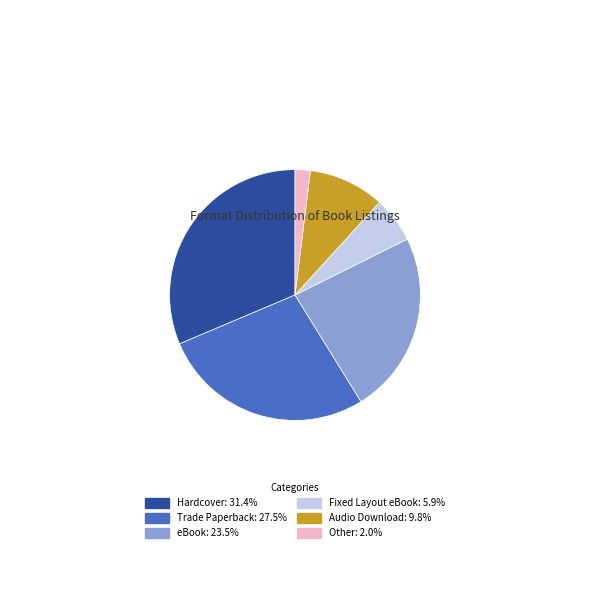

Combined, do Hardcover: 31.4% and Audio Download: 9.8% account for over 50%?

No